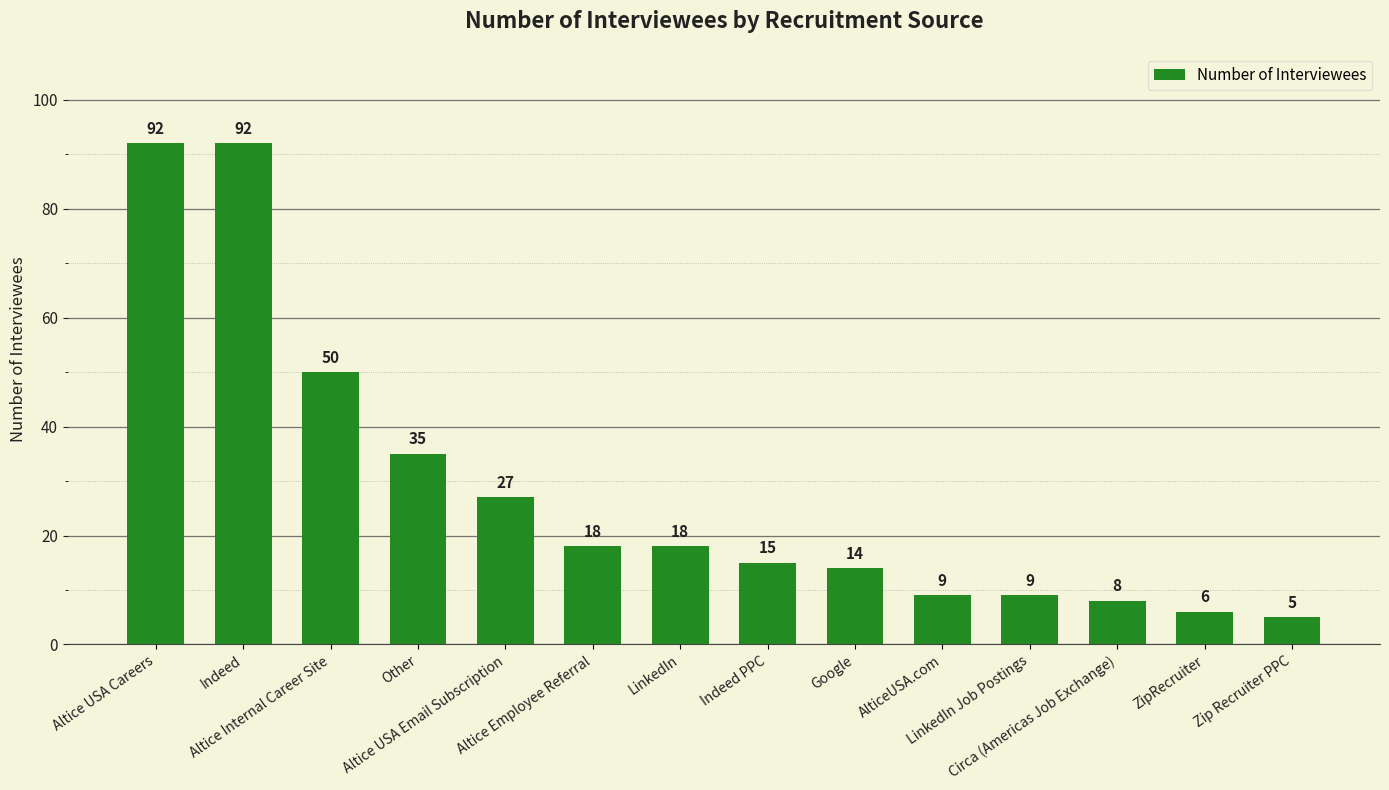

What is the label of the 5th bar from the right?

AlticeUSA.com